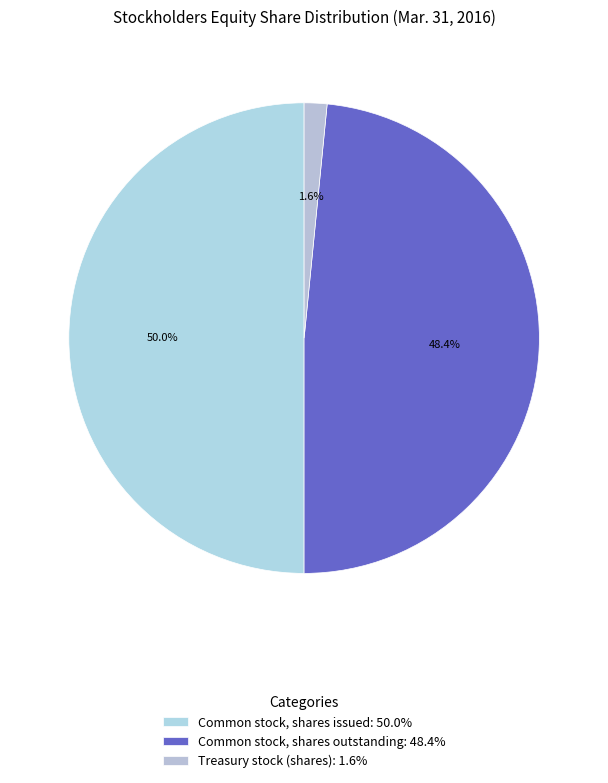

Rank the categories by value from highest to lowest.

Common stock, shares issued, Common stock, shares outstanding, Treasury stock (shares)